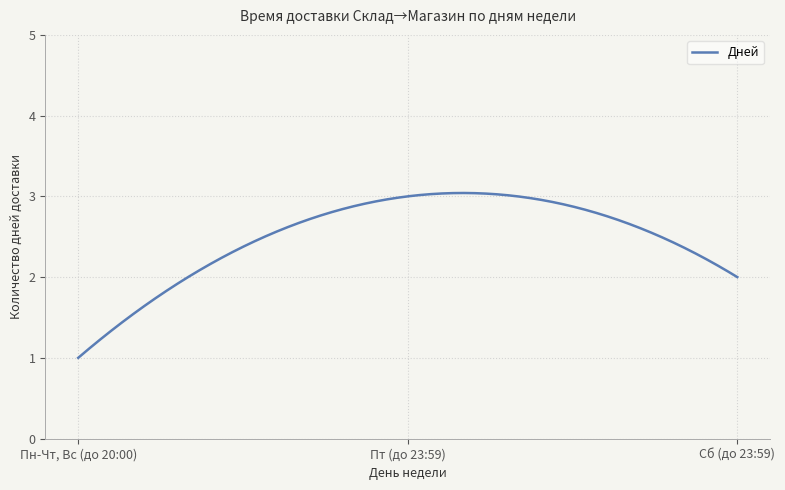

What is the minimum value shown in the chart?

1.0